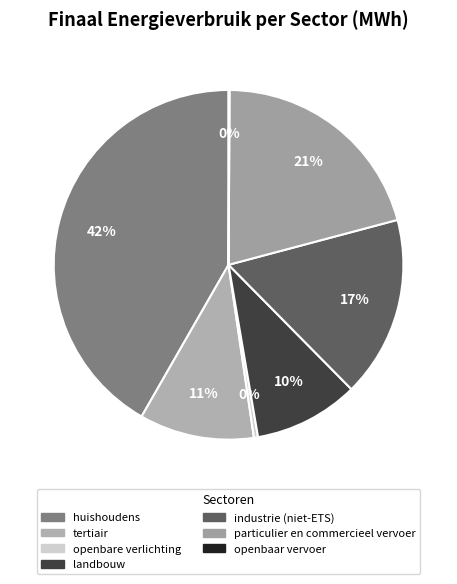

What is the change in value from openbare verlichting to landbouw?

+15525.4